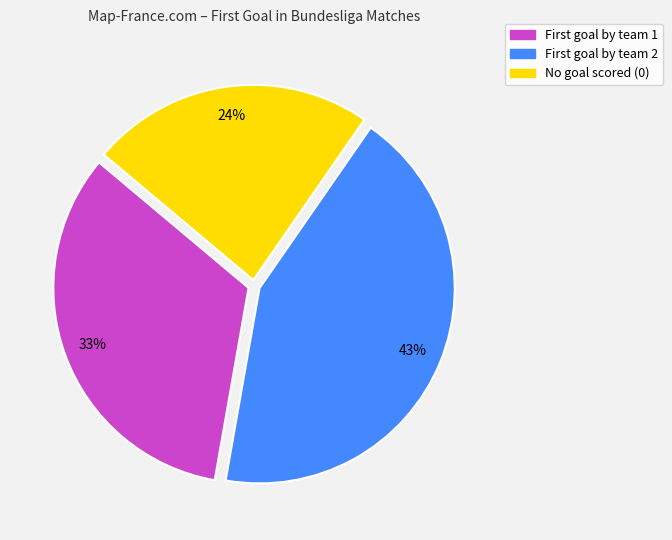

To the nearest percent, what is the average slice percentage?

33%